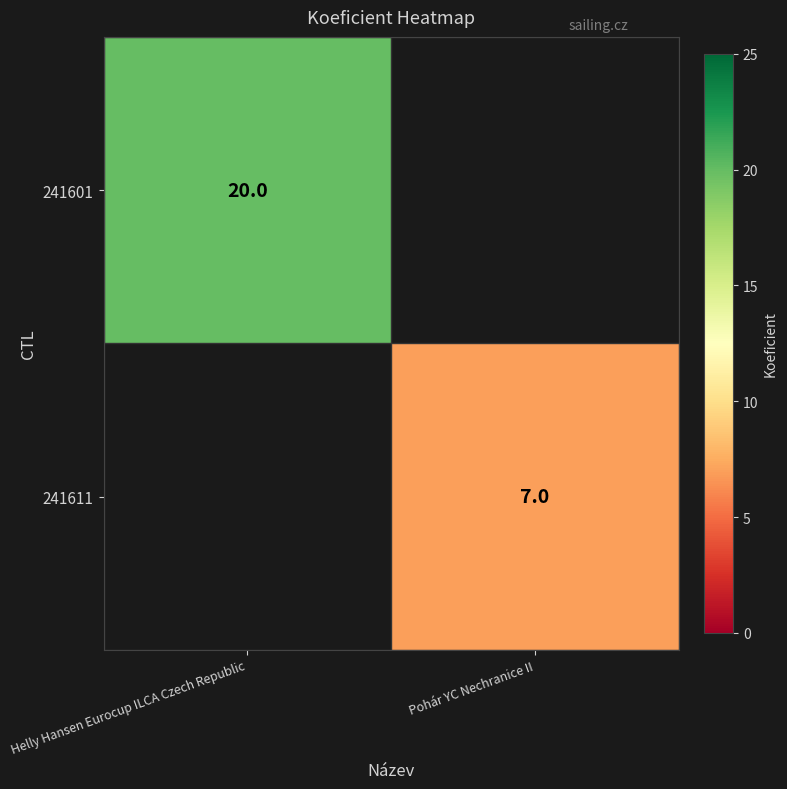

At which category does the chart reach its peak across all series?

Helly Hansen Eurocup ILCA Czech Republic